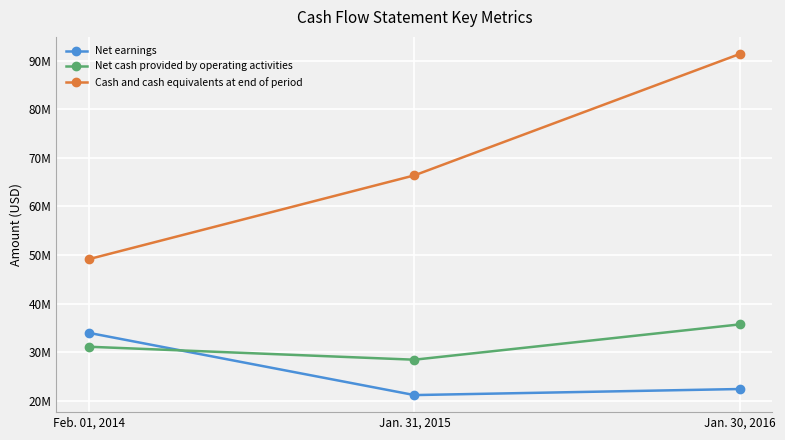

Reading left to right, what are all the values shown in this chart?

Net earnings: 34015000	21226000	22472000
Net cash provided by operating activities: 31164000	28499000	35761000
Cash and cash equivalents at end of period: 49178000	66398000	91362000